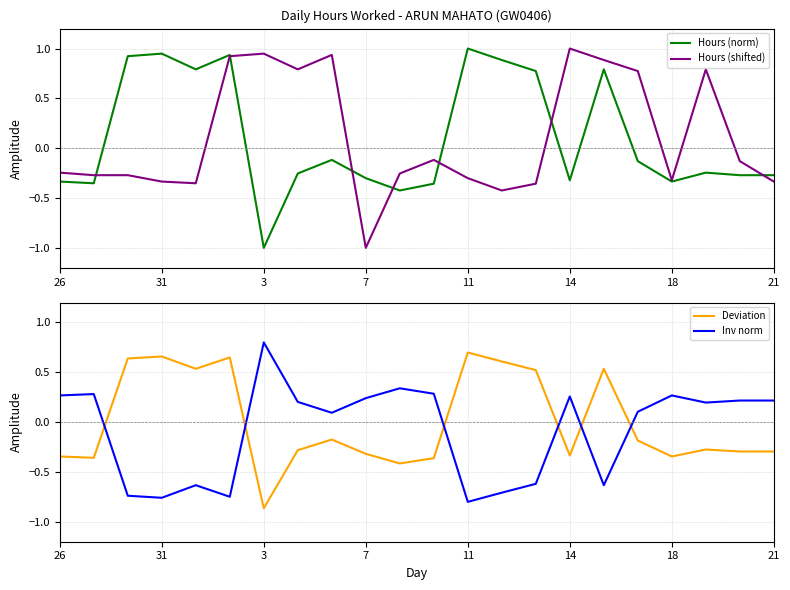

At which label does Hours (norm) reach its peak?

11